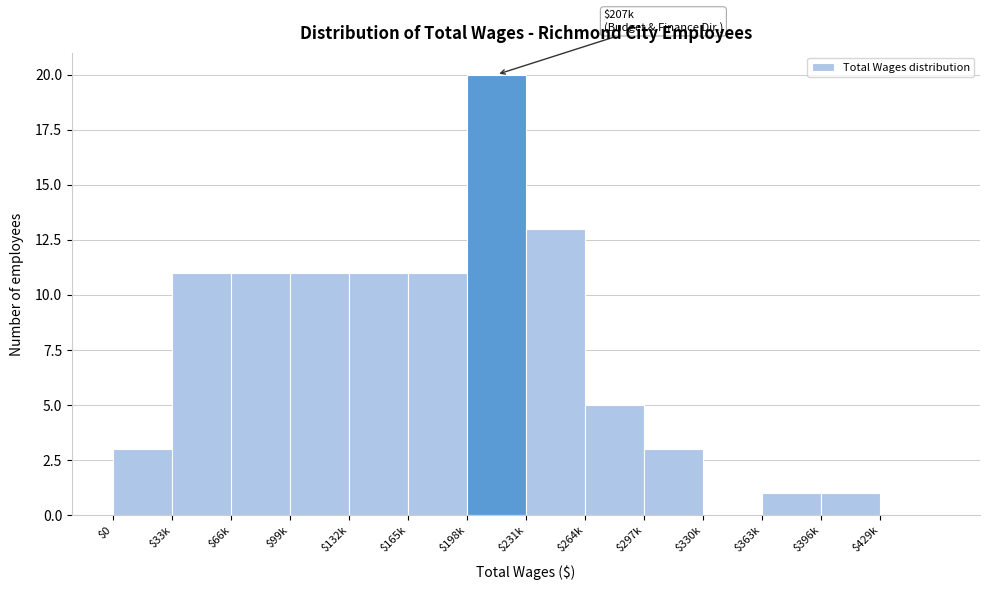

What is the greatest value displayed?

20